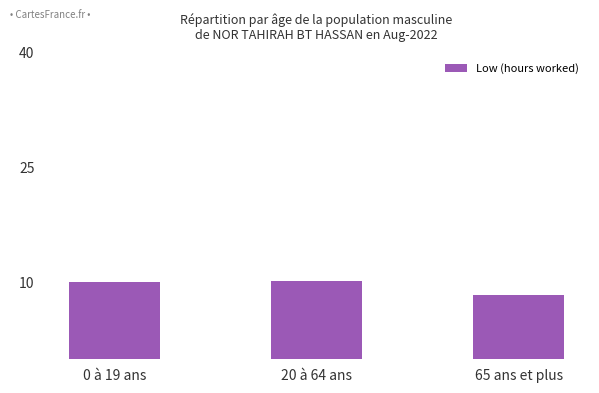

Read the value at 0 à 19 ans.

10.1